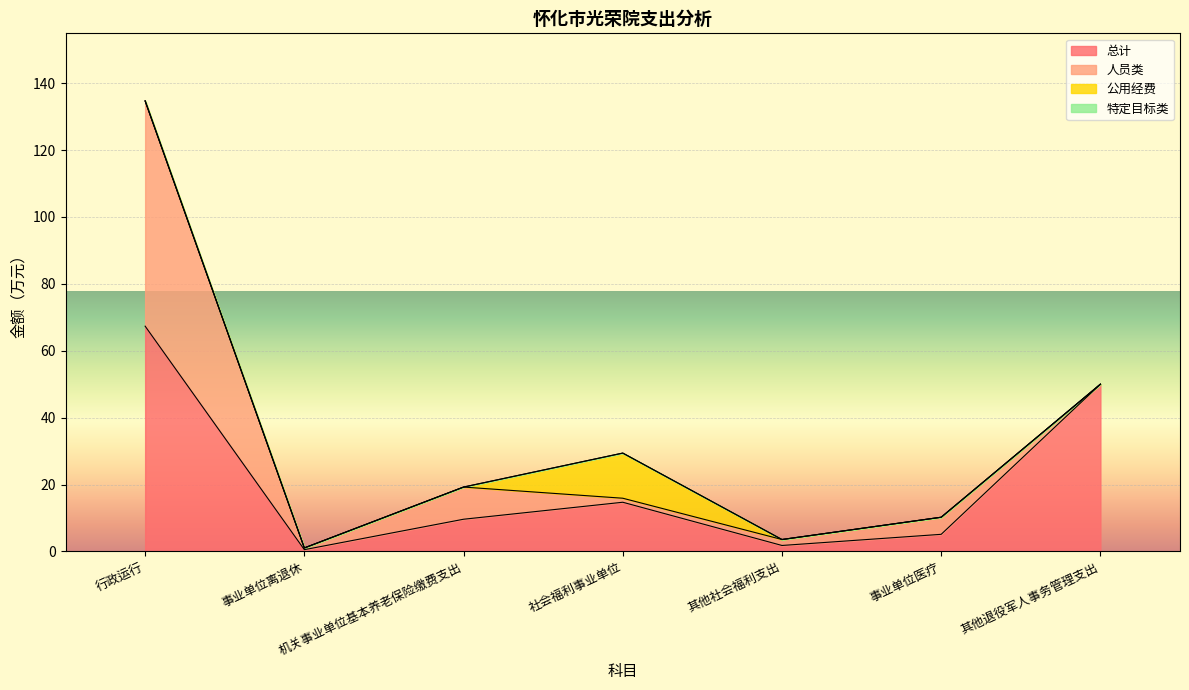

What position from the right is 机关事业单位基本养老保险缴费支出?

5